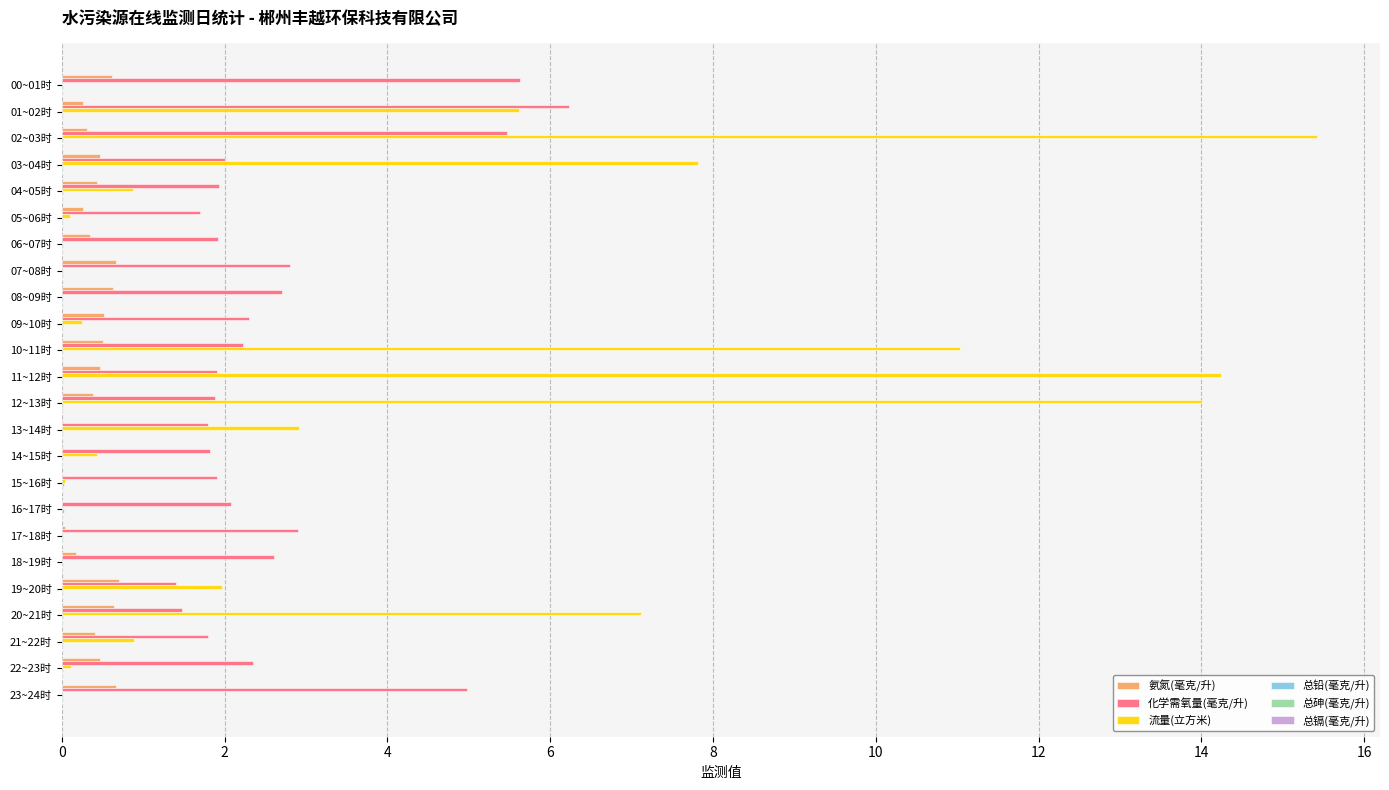

Is it true that 流量(立方米) equals 7.1 at 20~21时?

True